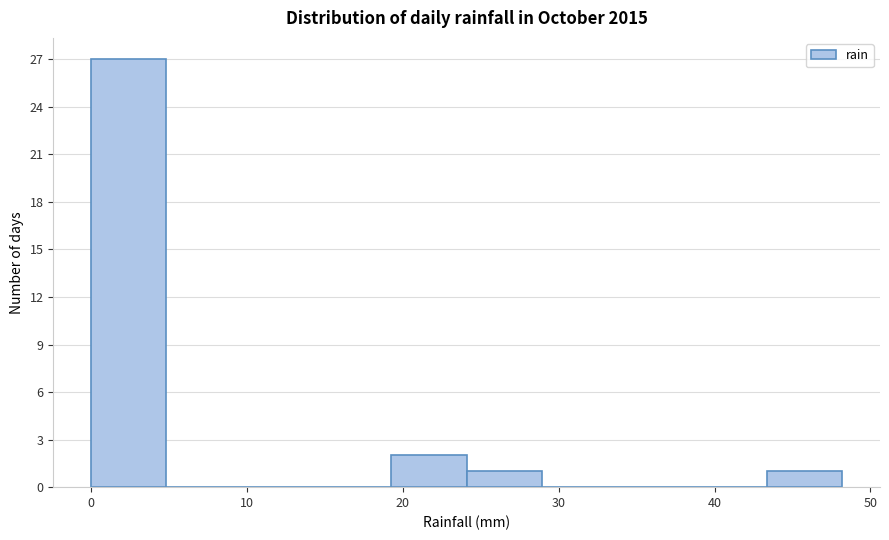

Reading left to right, list every bar in this chart as the range it spans on the x-axis followed by its height. Neither the bar edges nor the heights are printed on the chart, so give them approximately, as read against the axes.

0 to 5: 27
5 to 10: 0
10 to 14: 0
14 to 19: 0
19 to 24: 2
24 to 29: 1
29 to 34: 0
34 to 39: 0
39 to 43: 0
43 to 48: 1